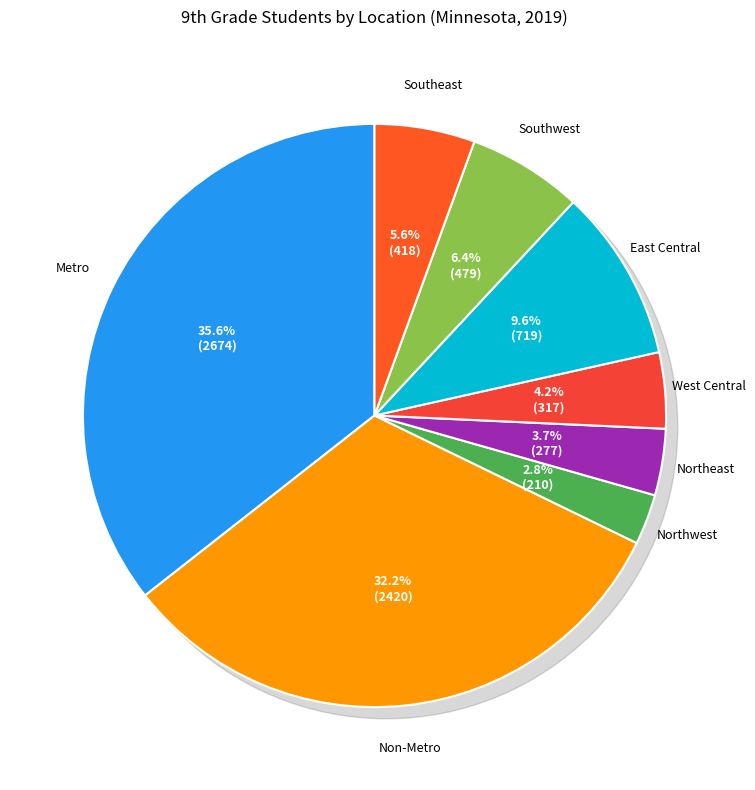

Which category has the smallest portion of the pie?

Northwest